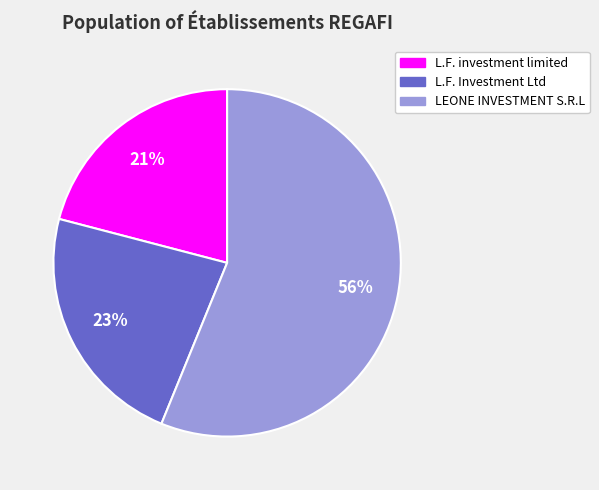

To the nearest percent, what percentage of the pie is LEONE INVESTMENT S.R.L?

56%